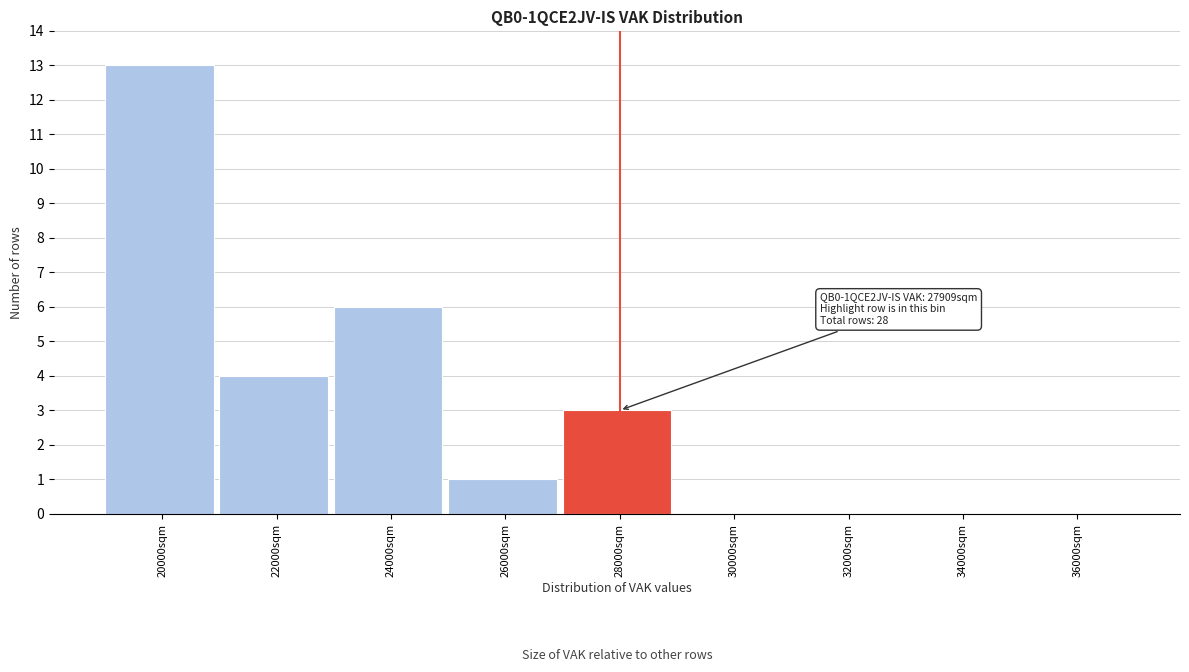

Which range on the x-axis has the tallest bar?

19000 to 21000